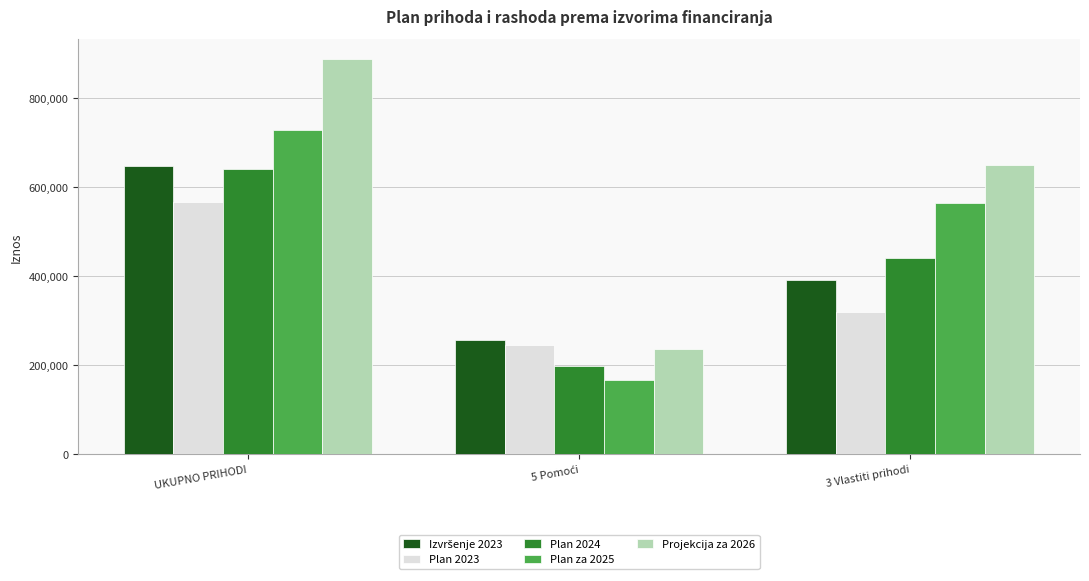

What is the sum of all Plan 2023 values?

1132000.0